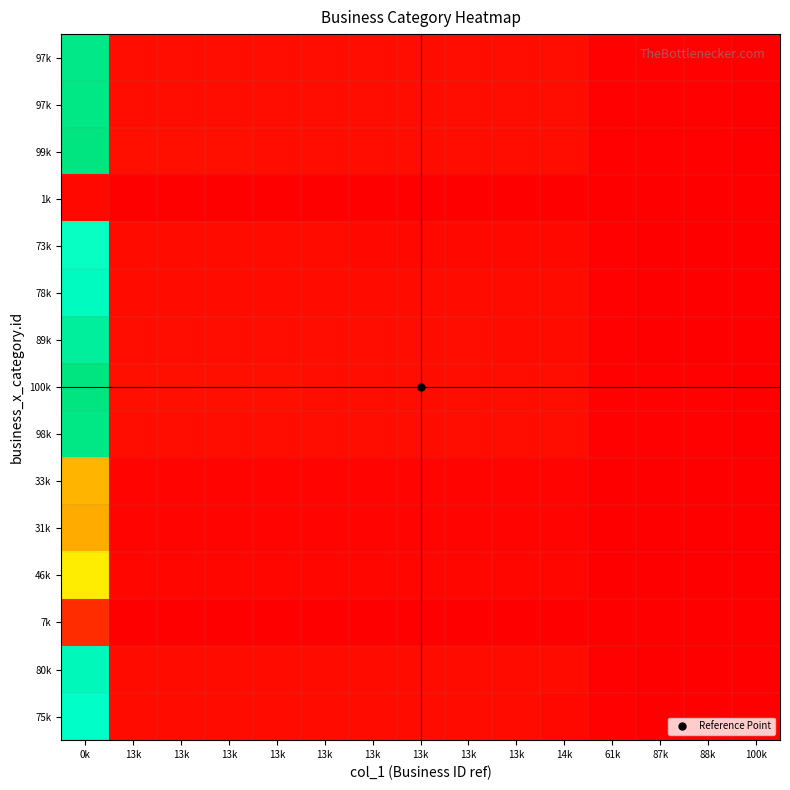

Which category has the lowest value across all series?

100k